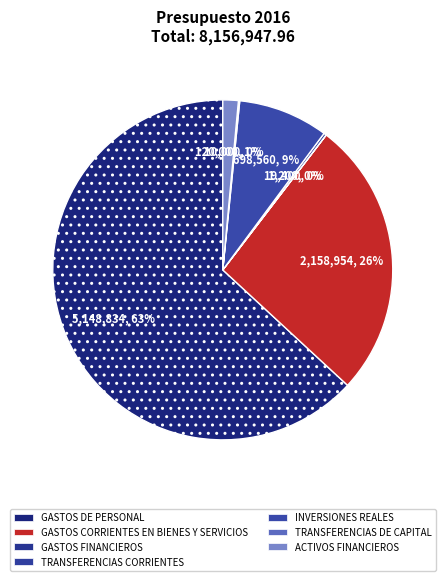

What is the largest slice in the pie chart?

GASTOS DE PERSONAL